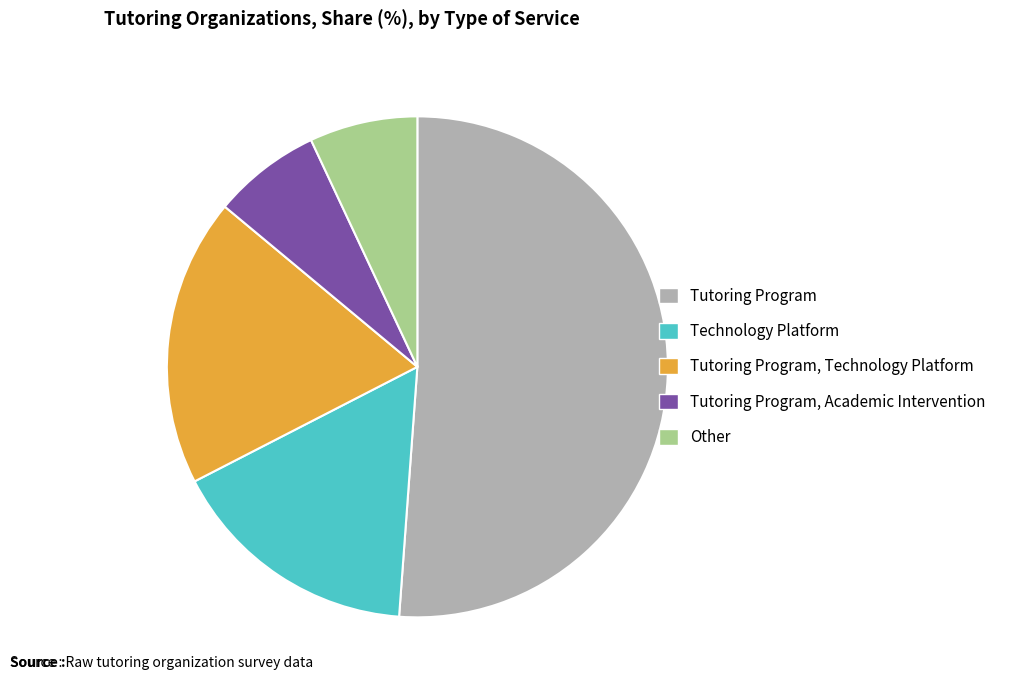

Do Other and Technology Platform together represent more than half of the pie?

No